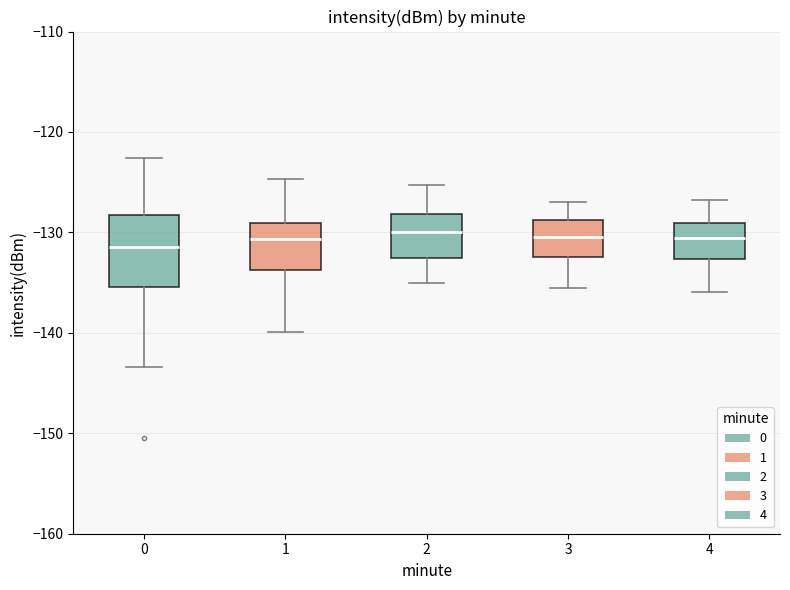

Where does the median line of the box at x = 3 sit on the y-axis? The values are not printed on the chart, so give them approximately, as read against the axis.

-130